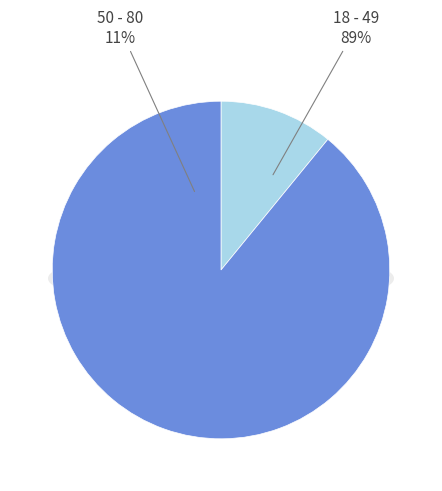

To the nearest percent, what is the difference between the 50 - 80 and 18 - 49 slice percentages?

78%